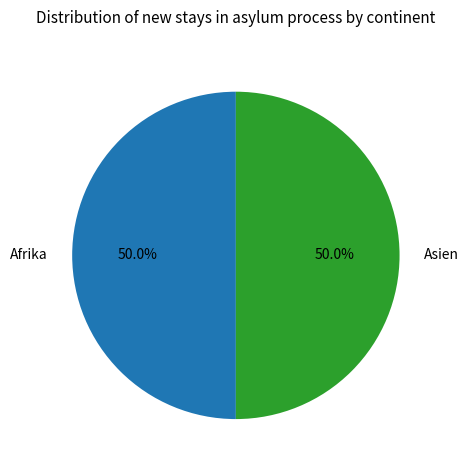

Do Afrika and Asien together represent more than half of the pie?

Yes